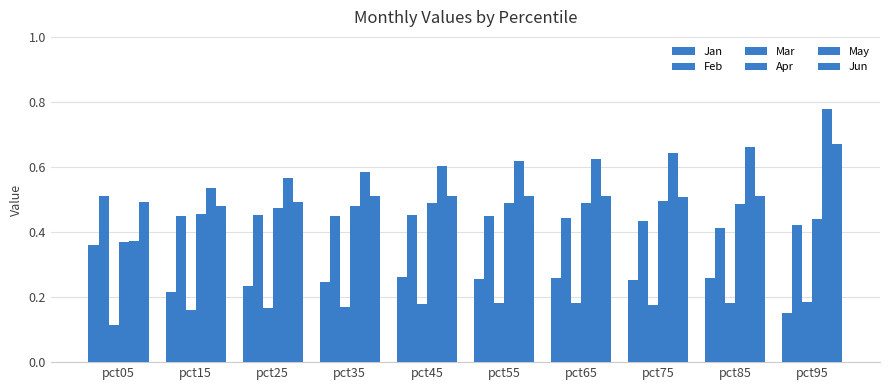

List the labels in order of Jun value, smallest first.

pct15, pct25, pct05, pct75, pct35, pct55, pct65, pct45, pct85, pct95